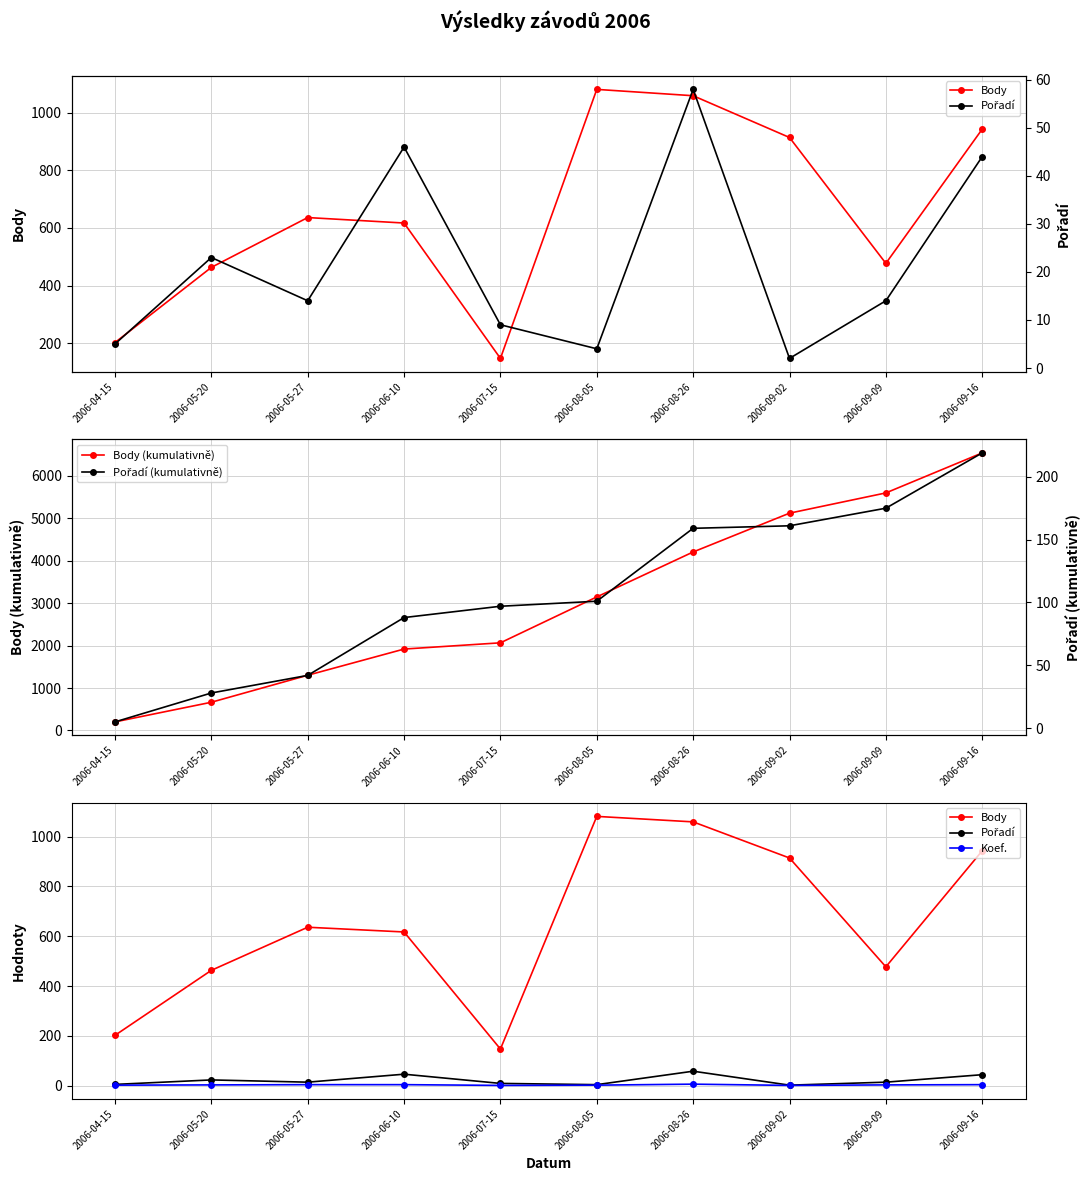

True or false: Pořadí (kumulativně) and Koef. intersect in this chart.

False